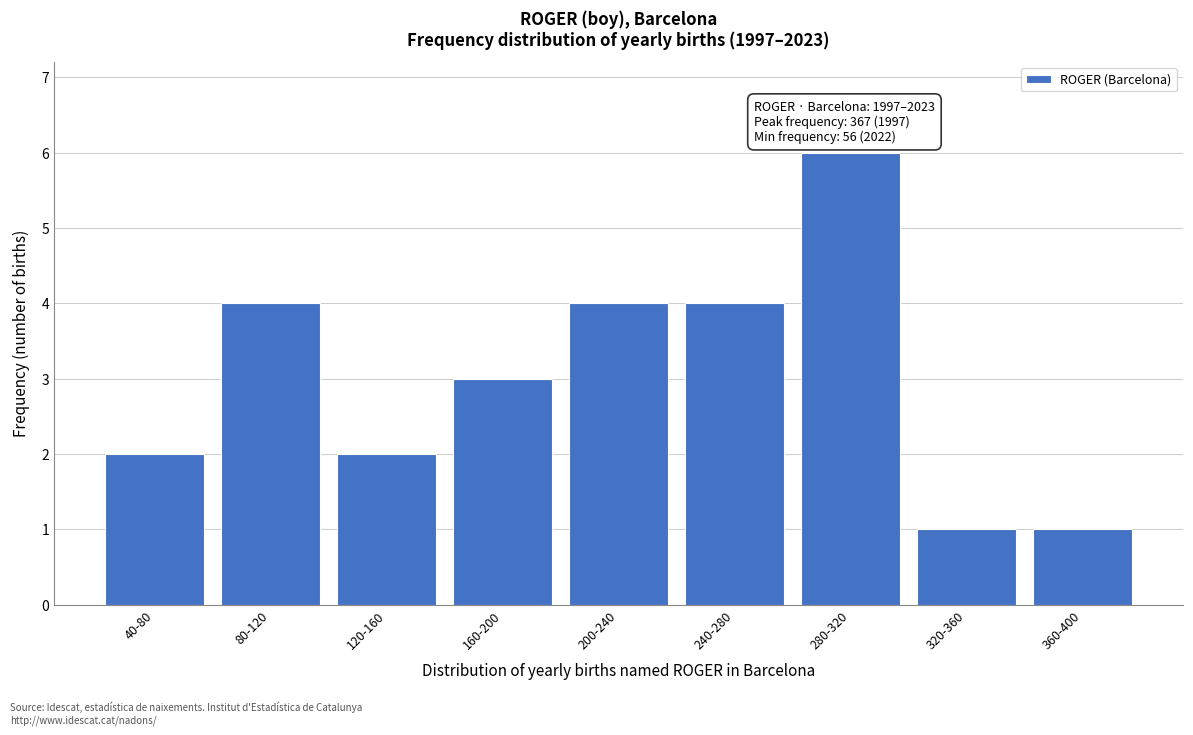

Reading left to right, extract all data points from this chart.

40-80=2	80-120=4	120-160=2	160-200=3	200-240=4	240-280=4	280-320=6	320-360=1	360-400=1